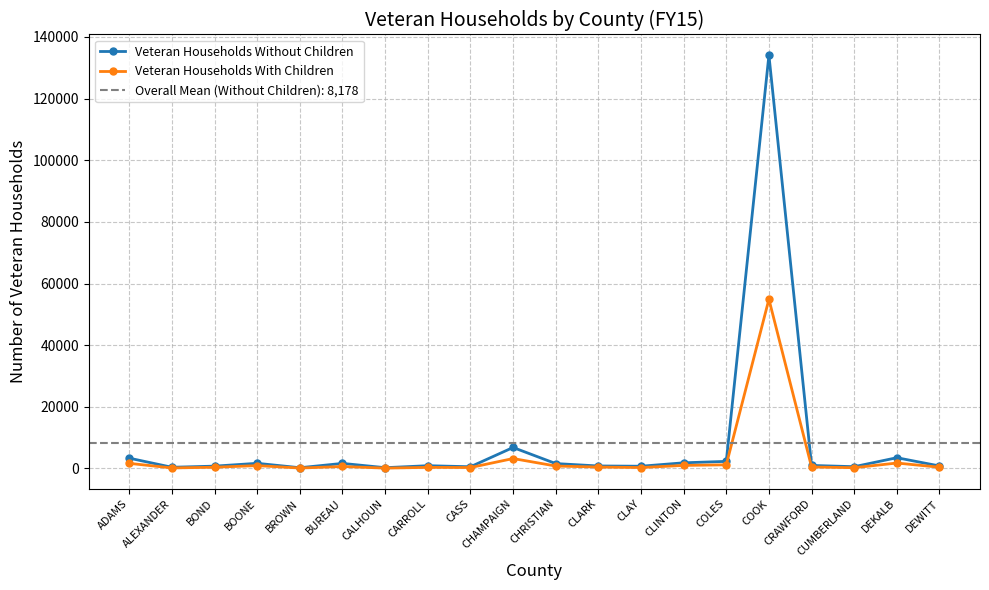

What is the label of the 16th point from the left?

COOK